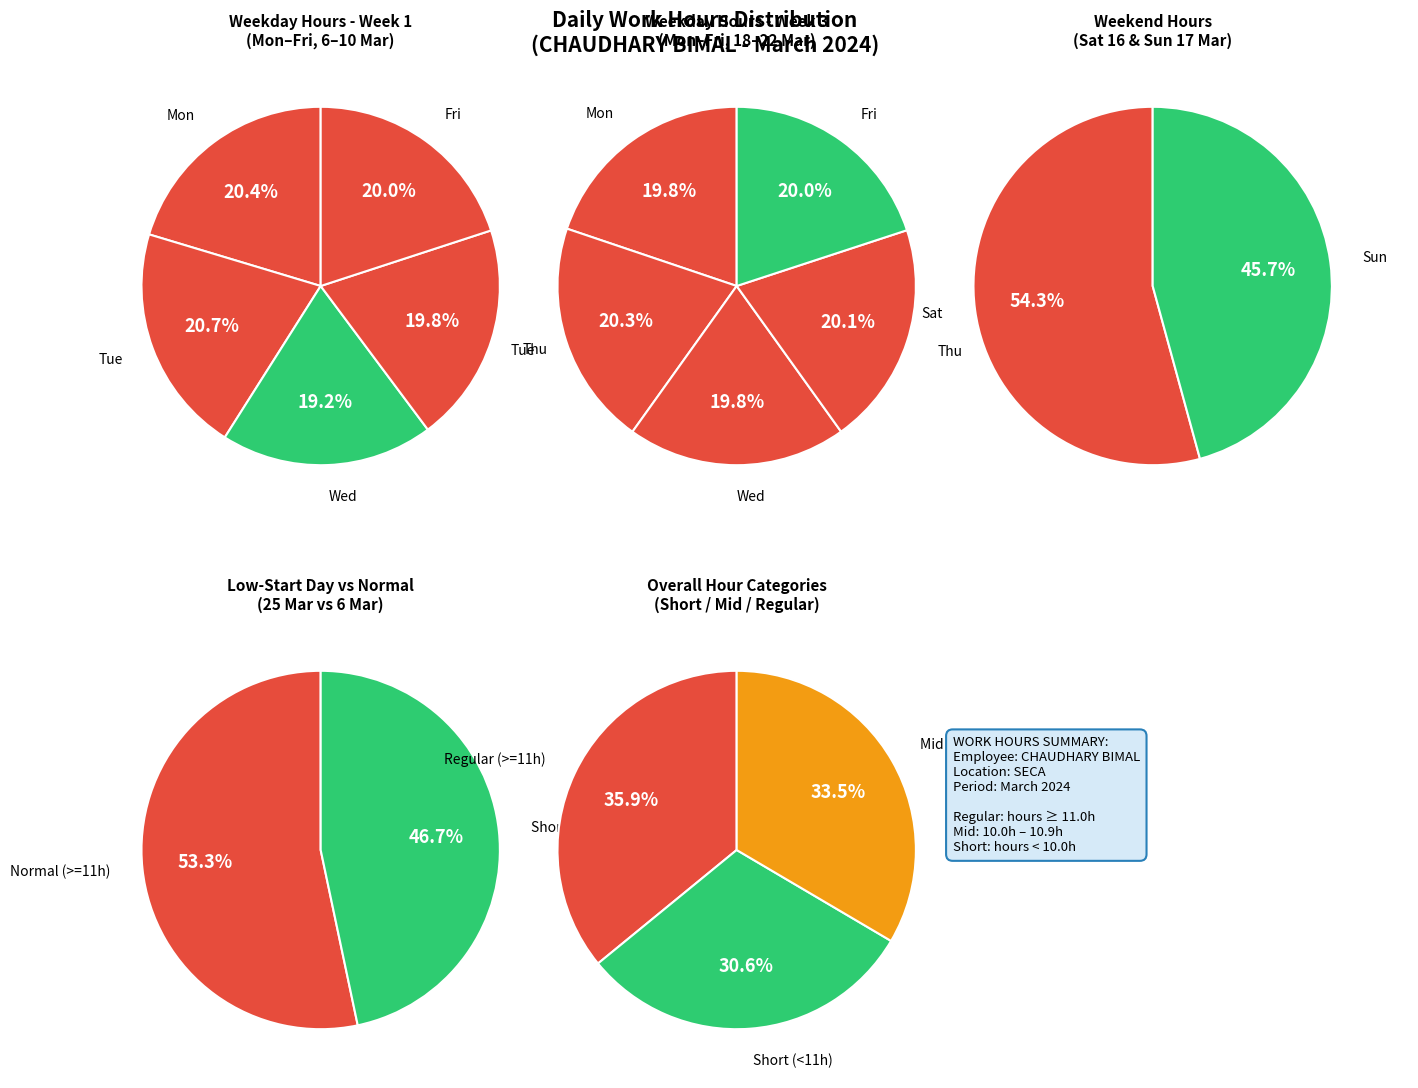

Combined, do Thu and Sat account for over 50%?

No